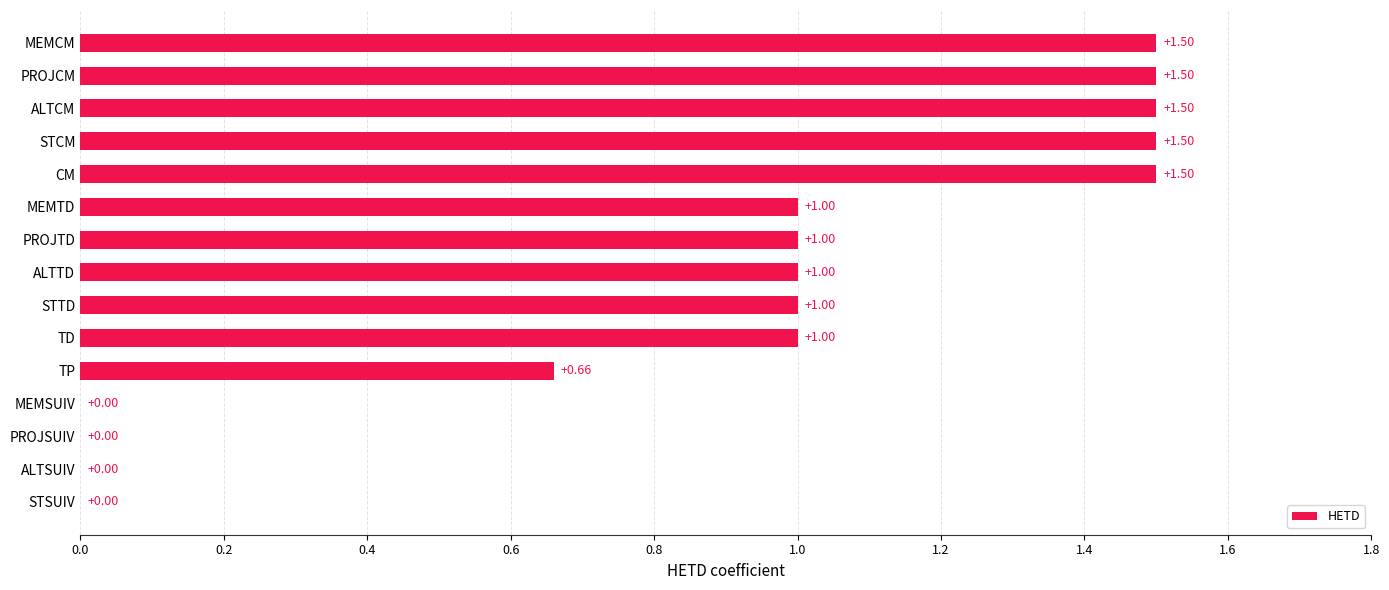

How many data points does each series have?

15